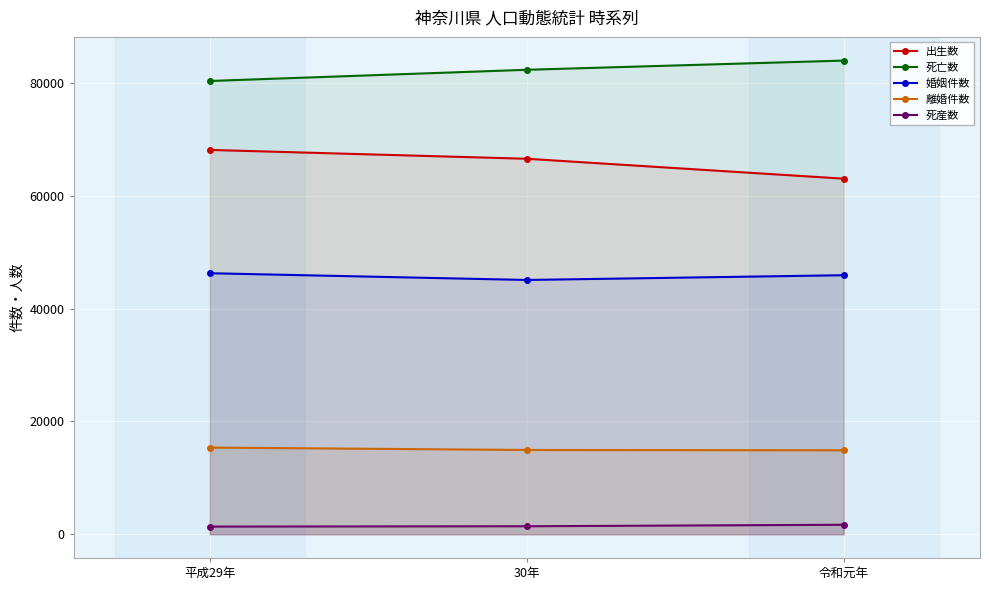

What is the difference between the maximum and minimum values in the 出生数 series?

5096